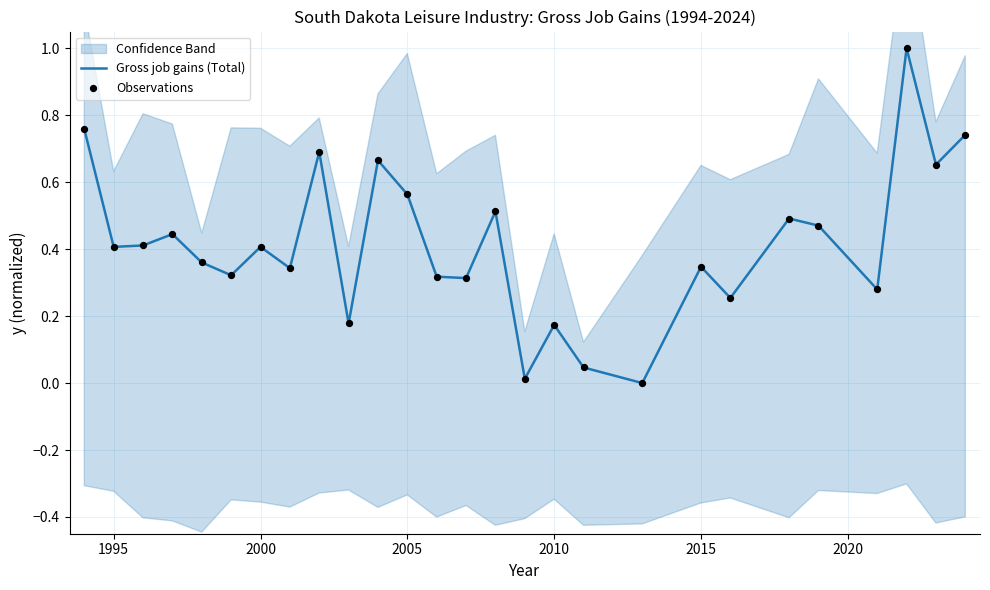

What are all the series names shown in the legend?

Gross job gains (Total), Observations